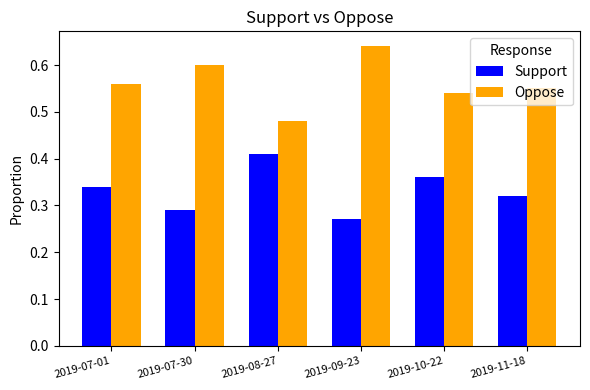

List the series in order of their overall mean, lowest first.

Support, Oppose